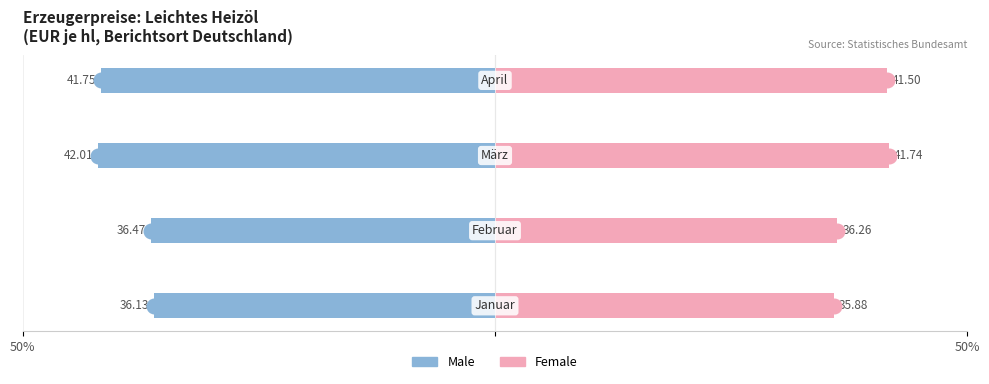

Is it true that Female equals 22.7 at 2?

False